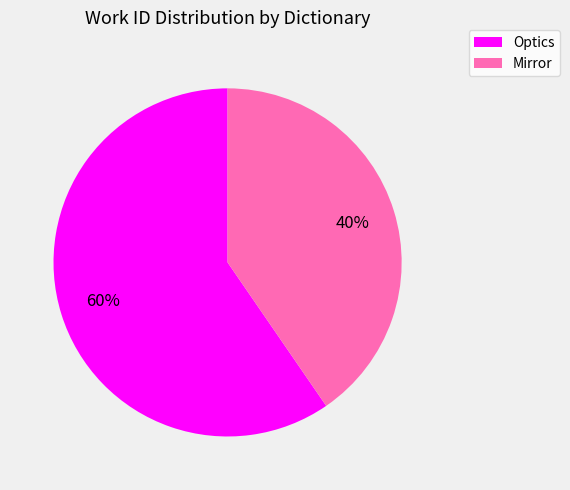

Does Mirror represent more than half of the total?

No